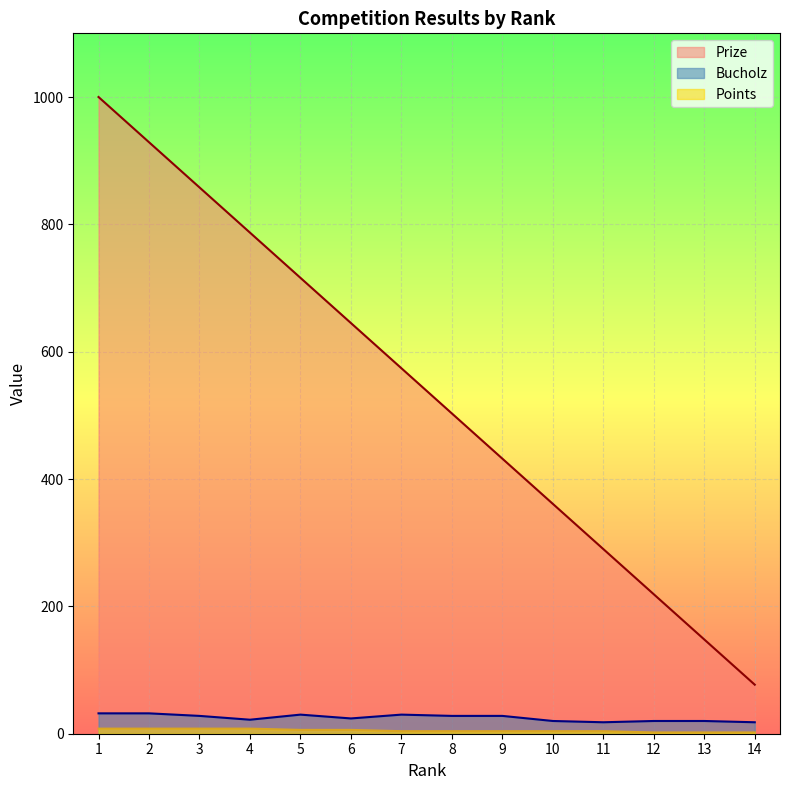

True or false: Points has more than 1 points higher than both neighbors.

False